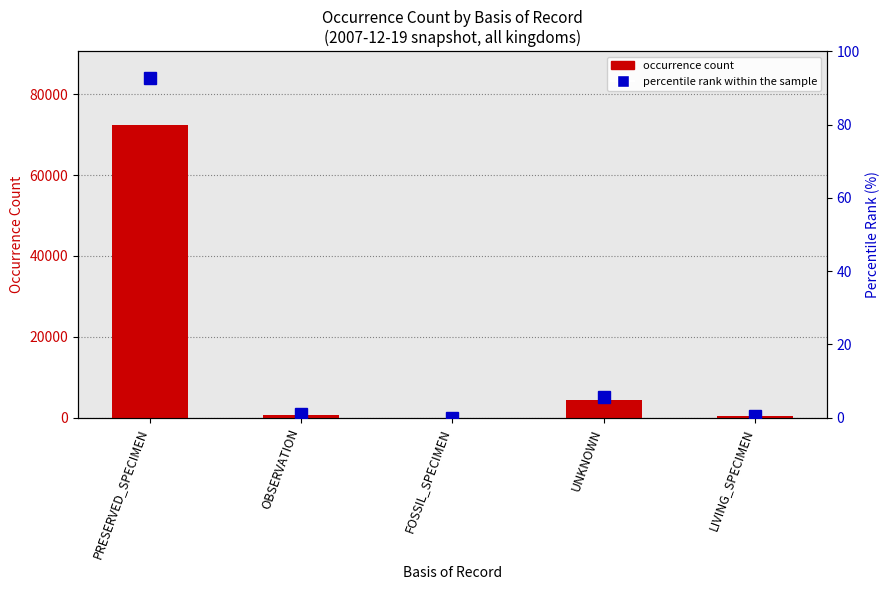

The occurrence count series shows 236.3 at LIVING_SPECIMEN. True or false?

False